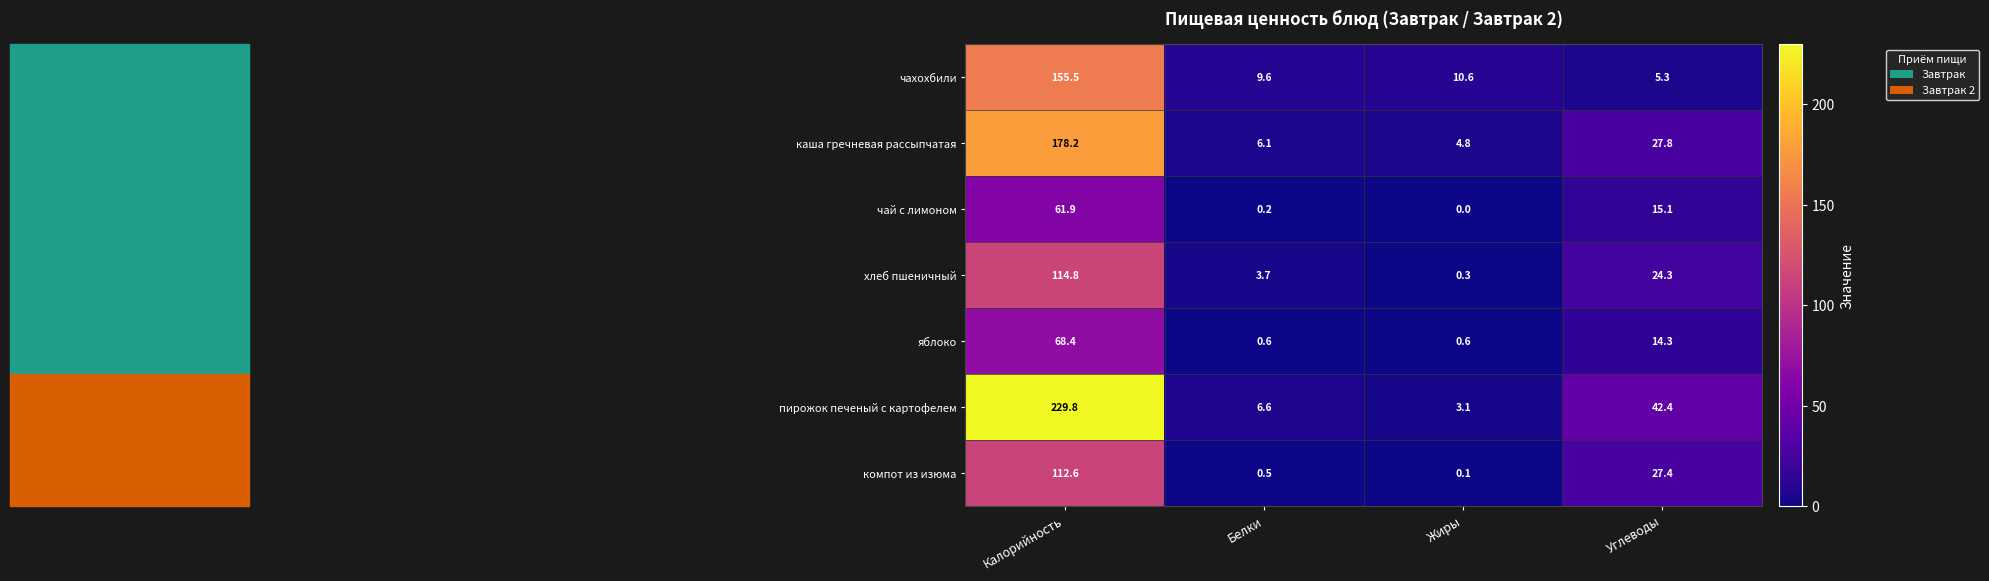

Is it true that чахохбили equals 9.6 at Белки?

True